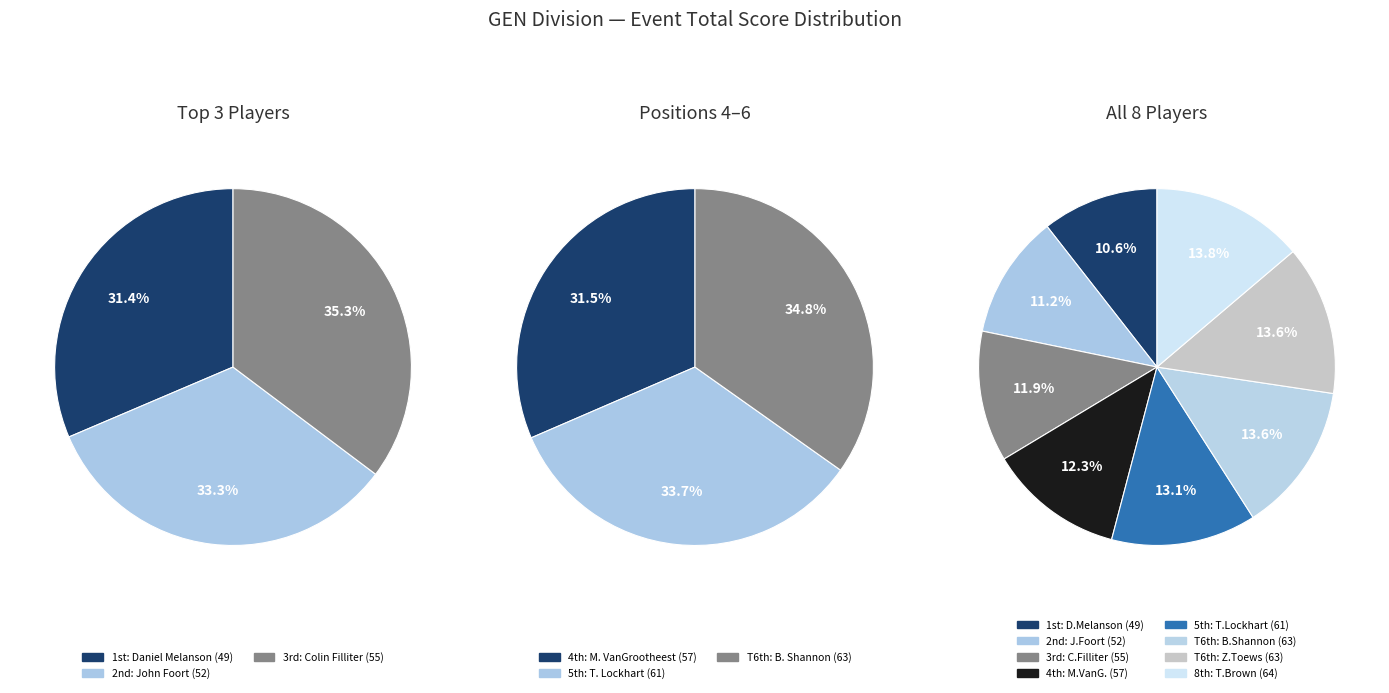

How many slices are in this pie chart?

8